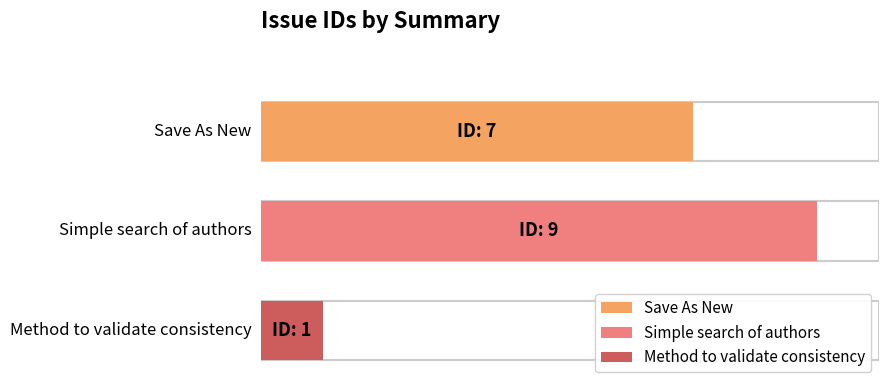

Reading left to right, extract all data points from this chart.

Save As New=7	Simple search of authors=9	Method to validate consistency=1